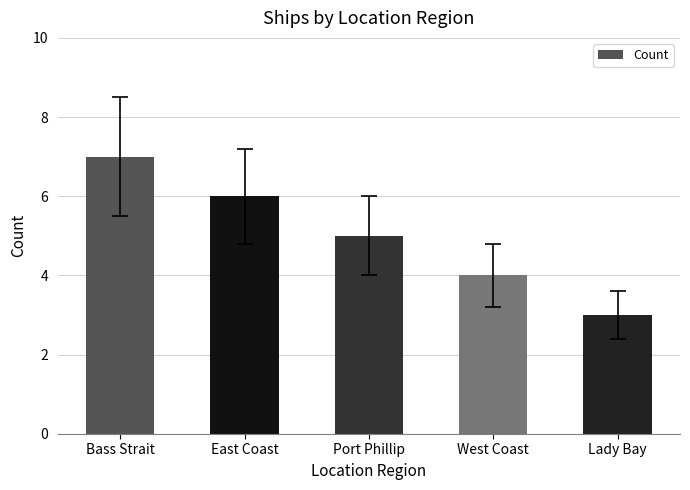

What value does the data have at West Coast?

4